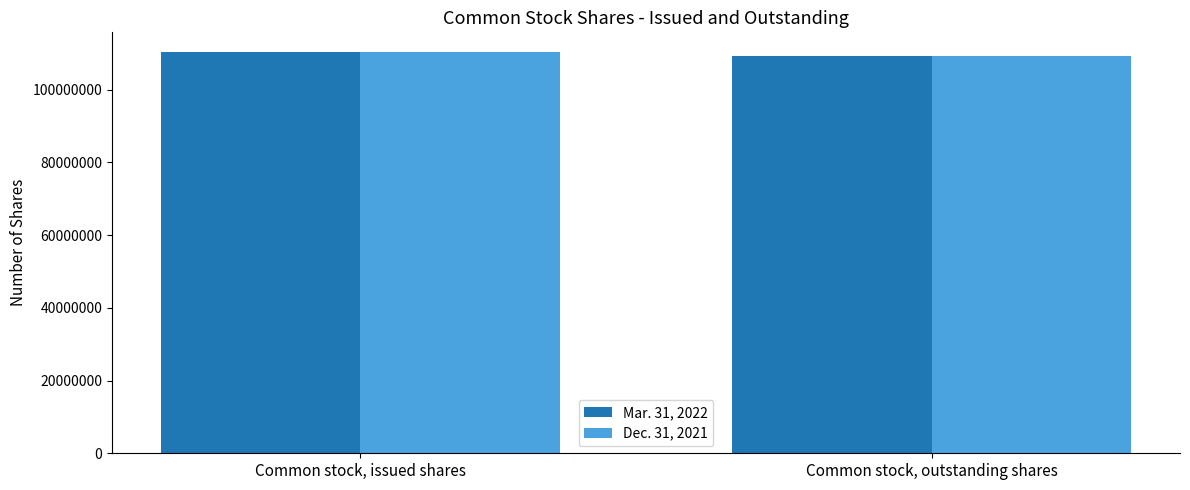

What is the total value across all series at Common stock, issued shares?

220471216